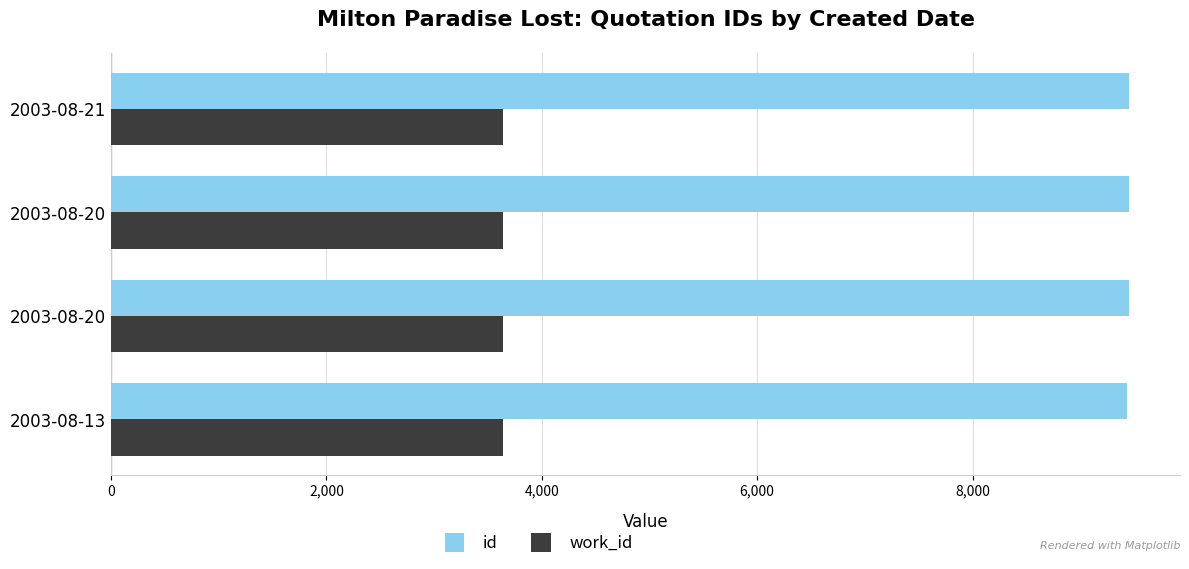

List the series in order of their overall mean, highest first.

id, work_id